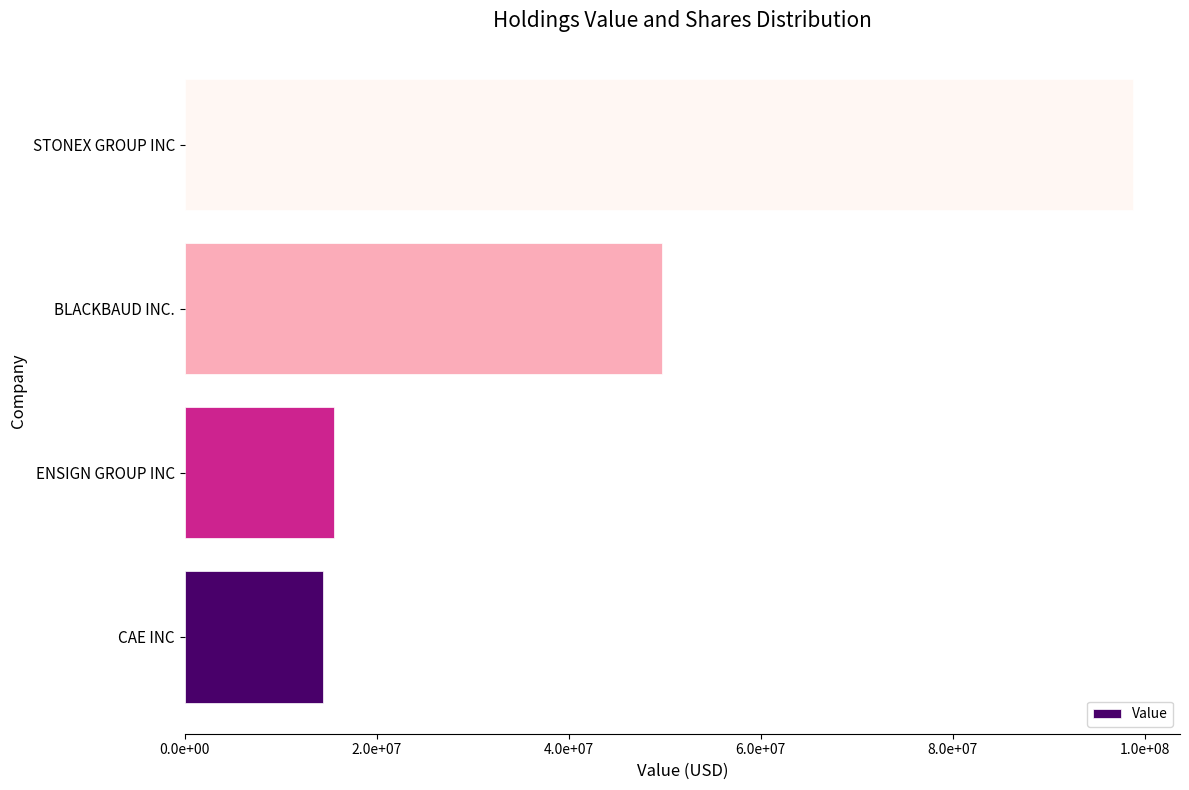

Rank the categories by value from lowest to highest.

CAE INC, ENSIGN GROUP INC, BLACKBAUD INC., STONEX GROUP INC